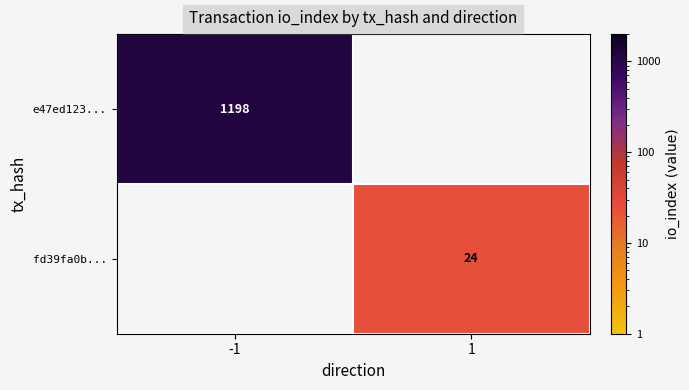

Is it true that e47ed123... equals 2120 at -1?

False